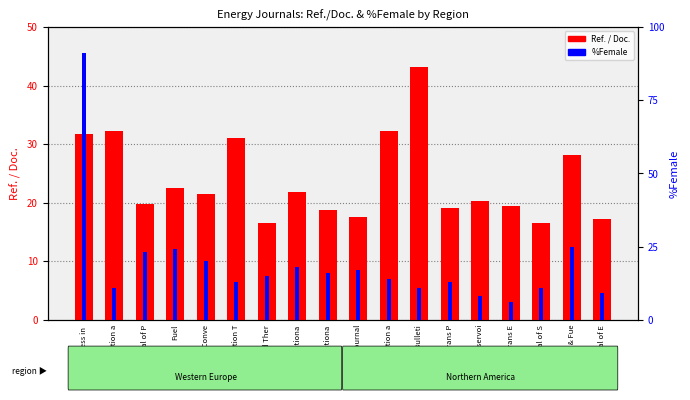

How many categories are shown in the chart?

18